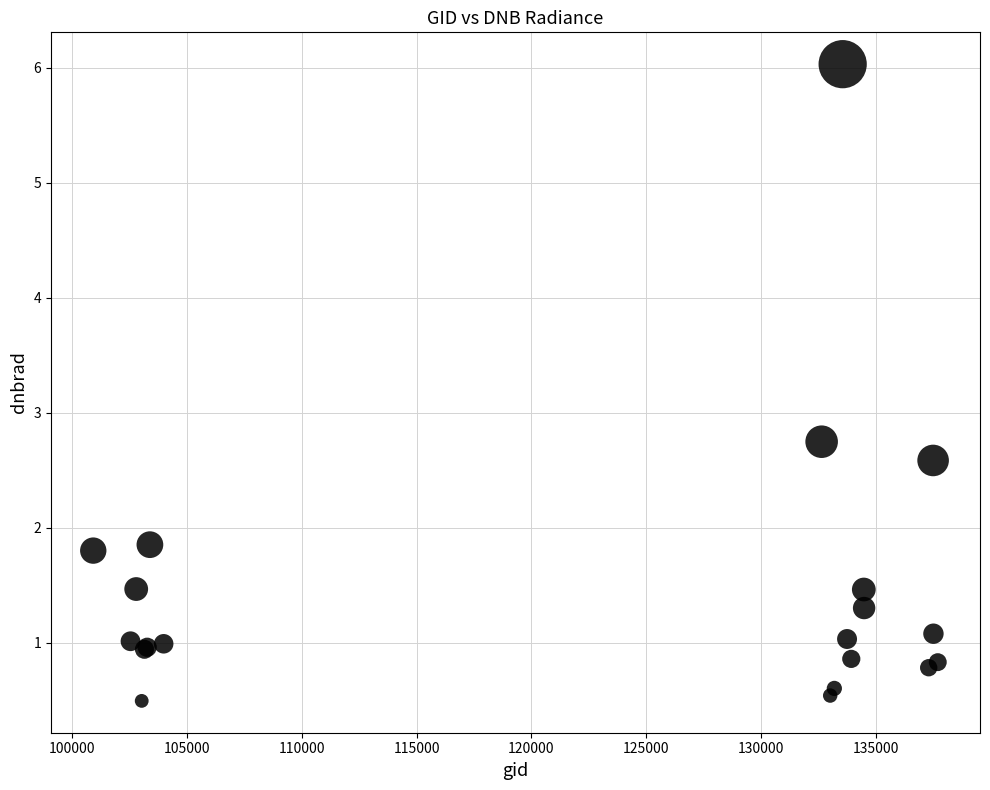

What Y value in the scatter plot is closest to 3?

2.7